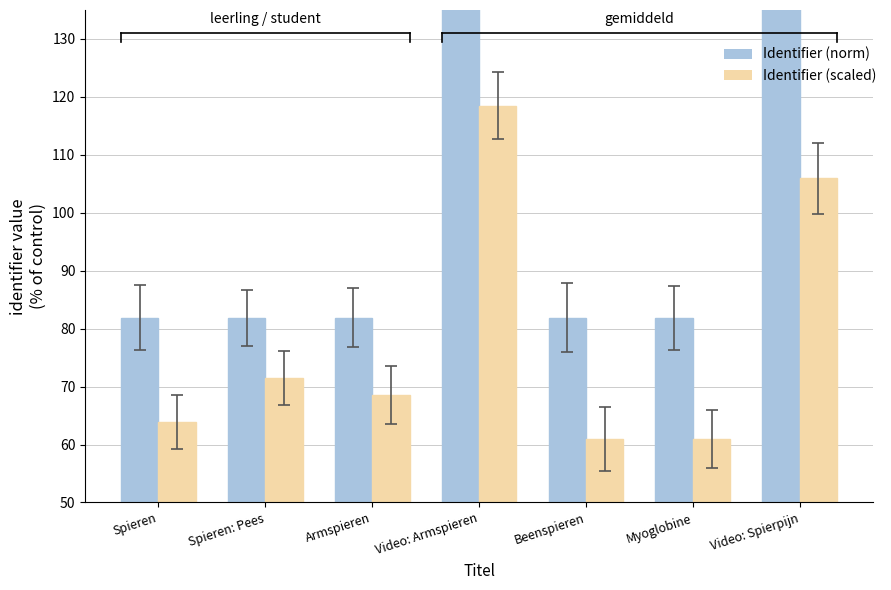

What is the label of the 5th bar from the right?

Armspieren